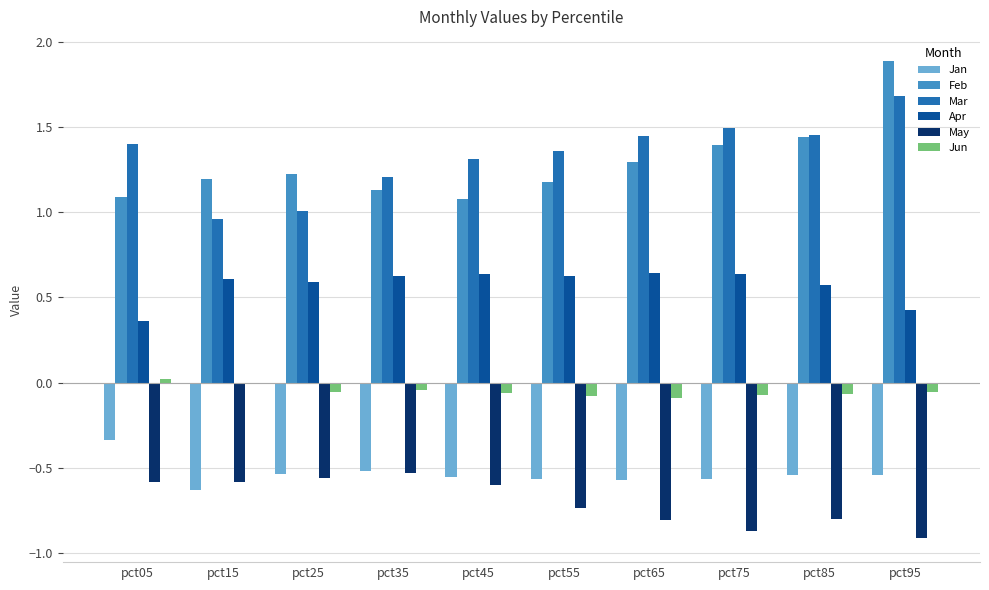

What is the sum of all Apr values?

5.7